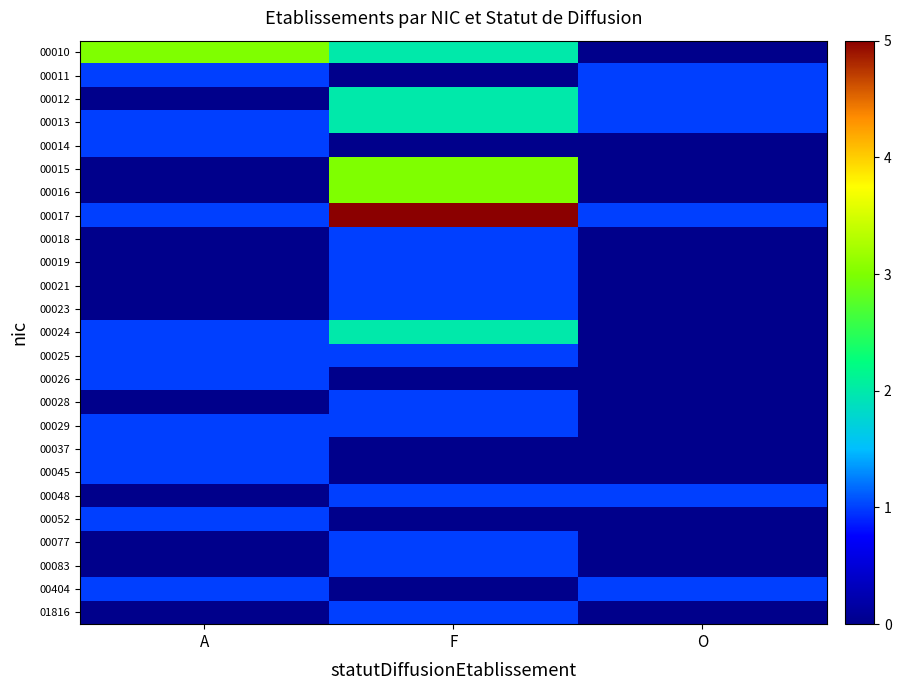

What is the greatest value displayed?

5